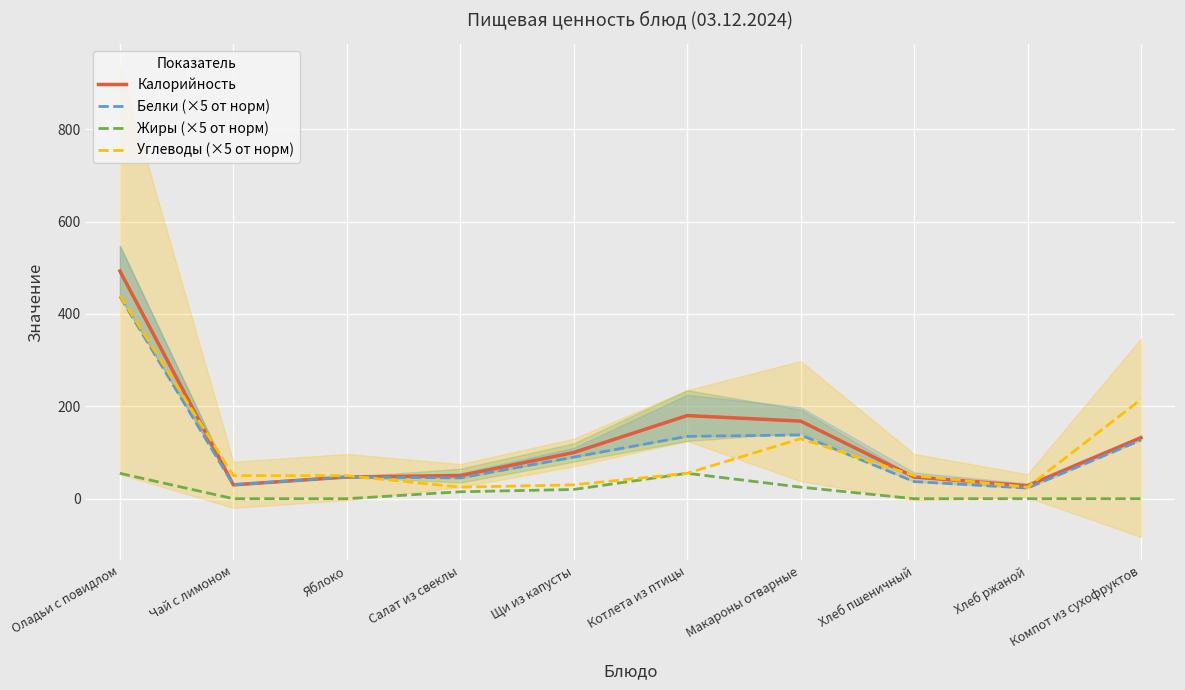

Reading left to right, what are all the values shown in this chart?

Калорийность: 493	30	47	50	100	180	168	47	28	132
Белки (×5 от норм): 438	30	47	45	90	135	138	37	23	127
Жиры (×5 от норм): 55	0	0	15	20	55	25	0	0	0
Углеводы (×5 от норм): 440	50	50	25	30	55	130	50	25	215